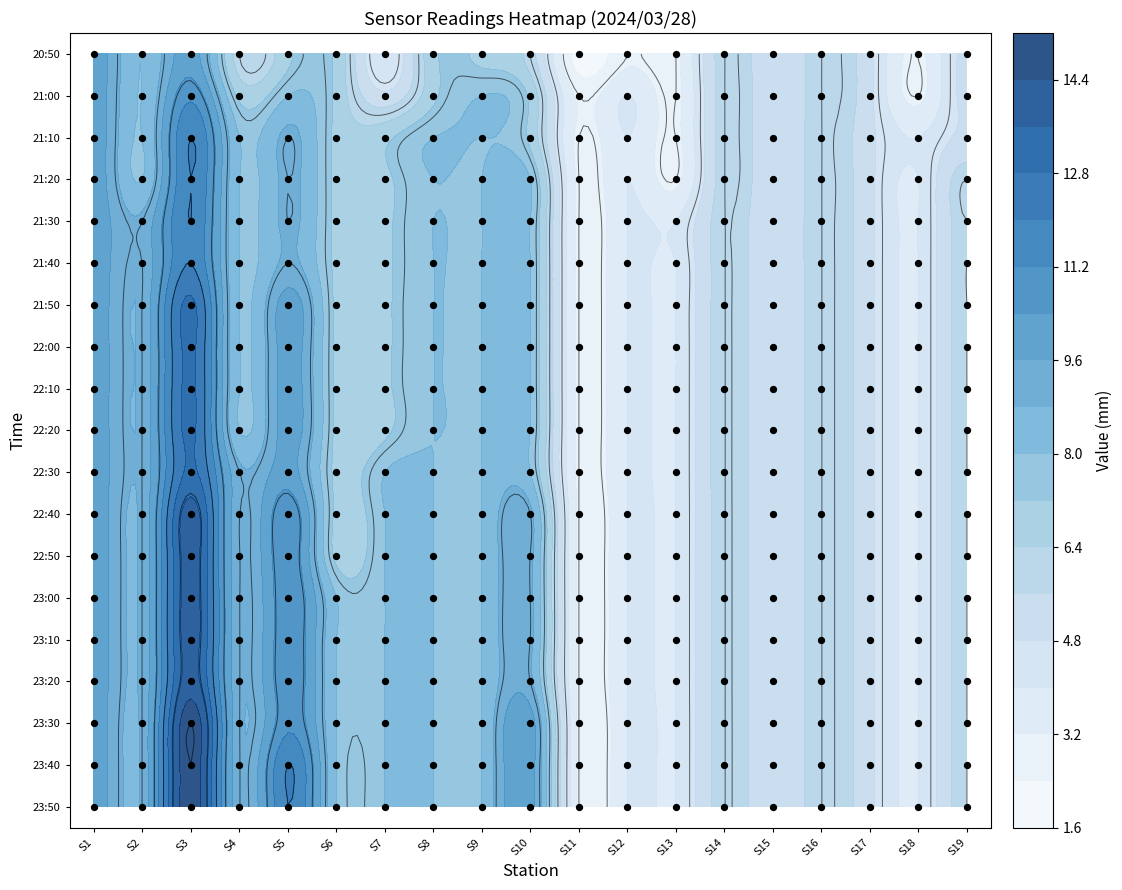

What is the approximate value of 2024/03/28 22:10 at 14, to the nearest 5?

5